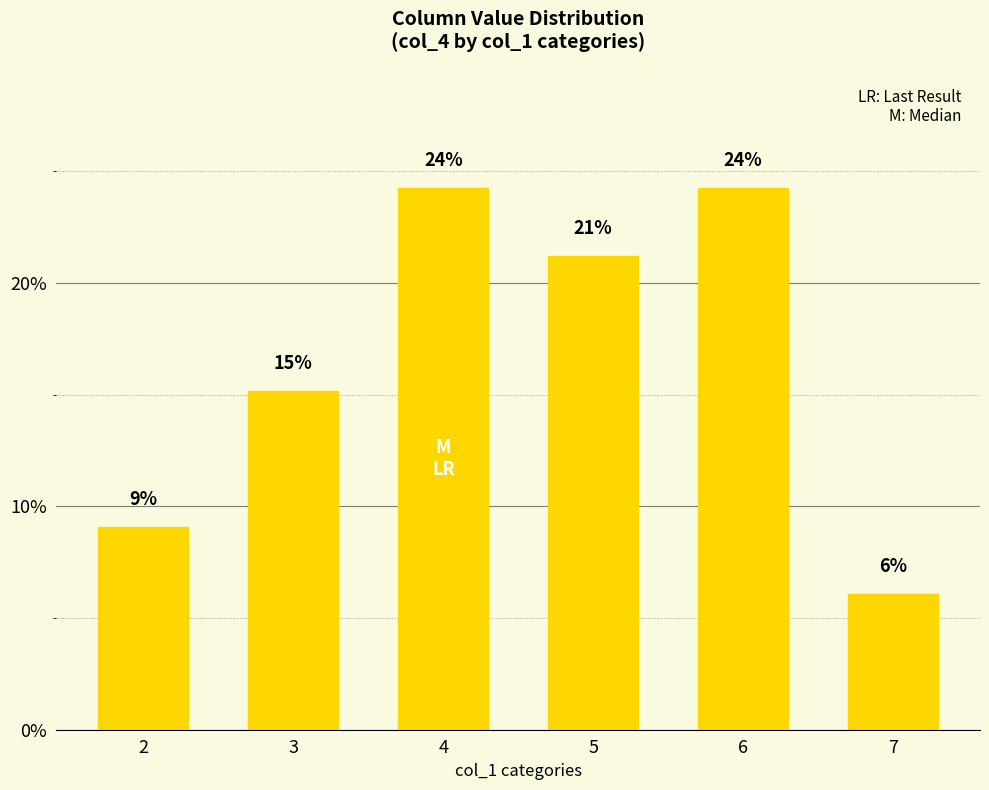

What is the value of the 5th bar from the left?

24.2